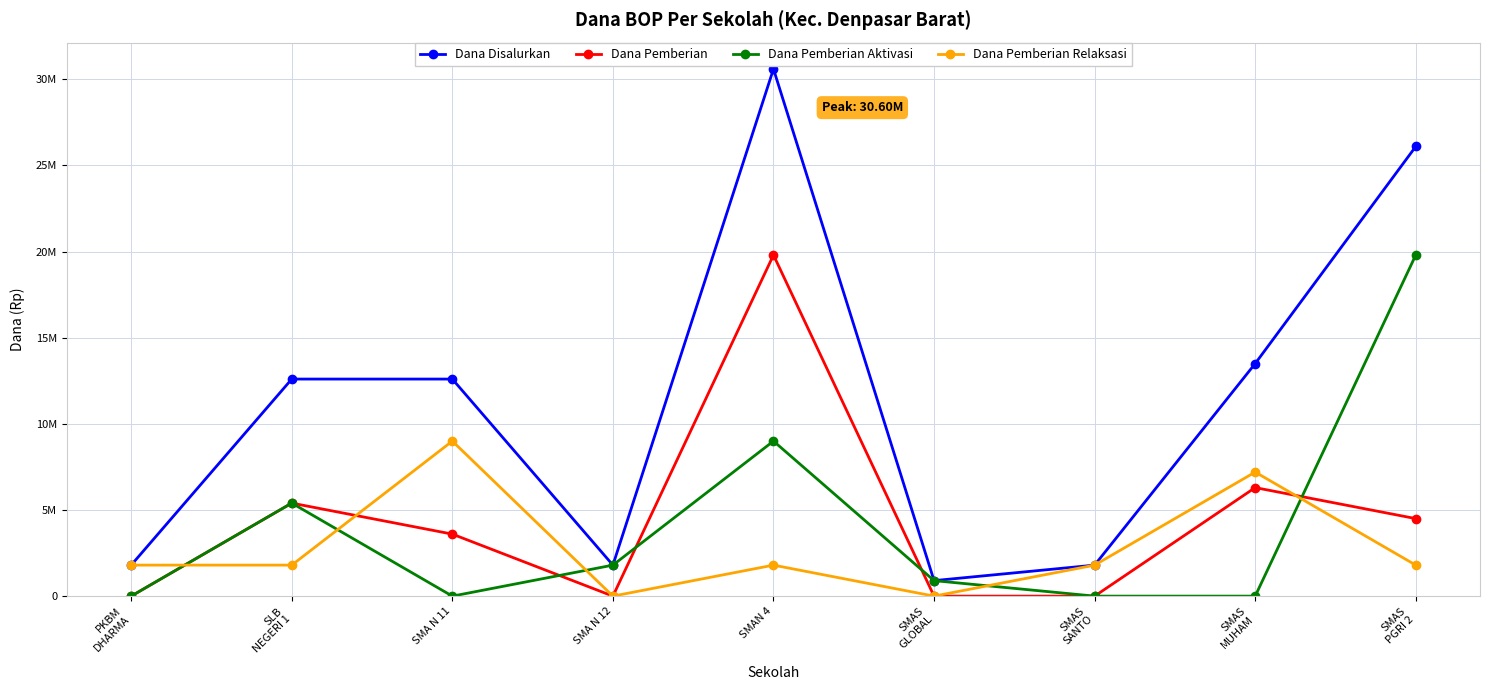

What is the value of the Dana Disalurkan point at the 4th from the left?

1800000